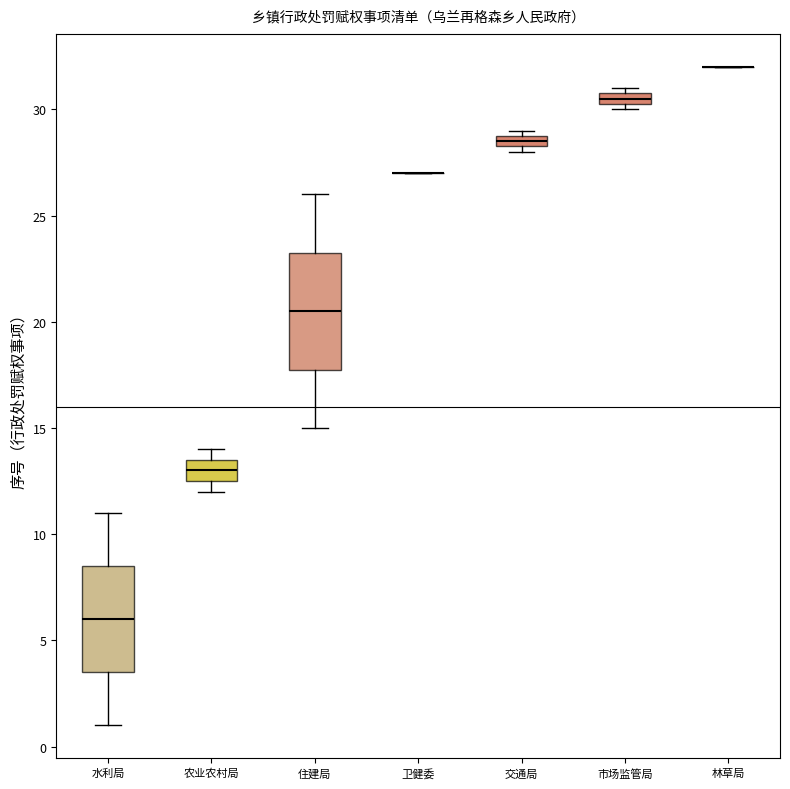

Comparing the boxes themselves (not the whiskers), which one is the tallest?

住建局